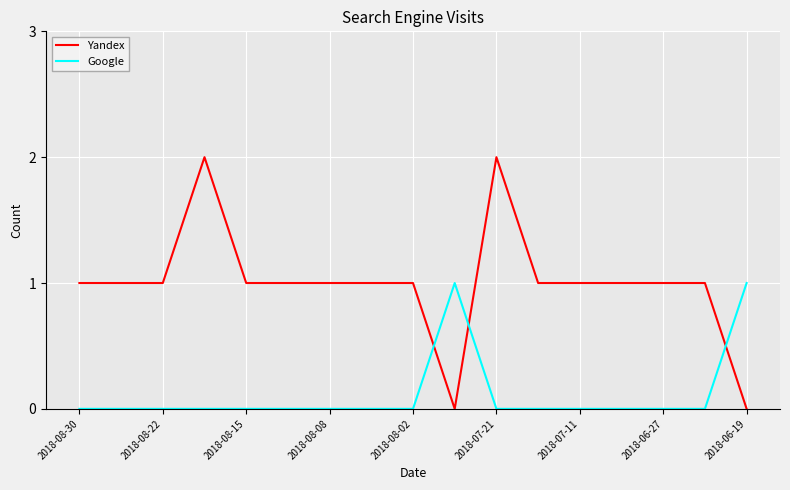

List the series in order of their overall mean, lowest first.

Google, Yandex